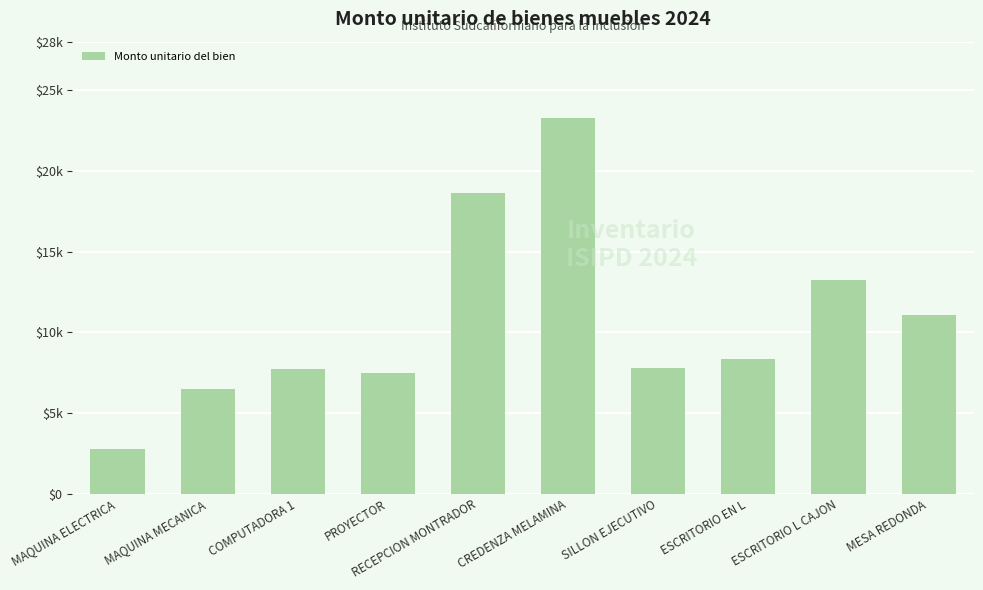

What is the sum of all values?

106769